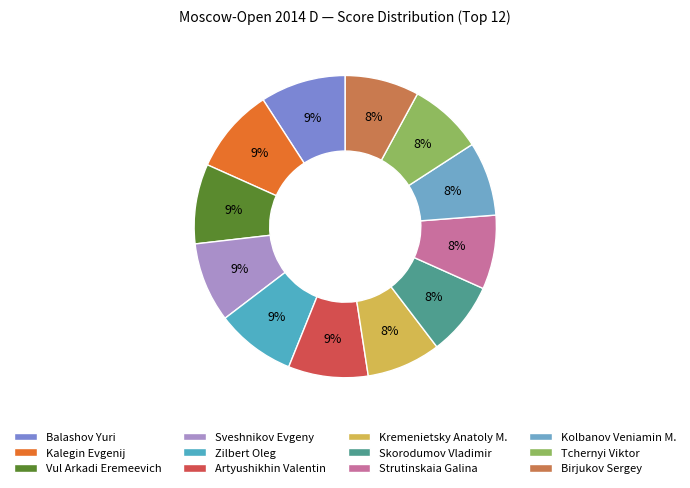

Approximately how many times larger is the value at Zilbert Oleg compared to Kalegin Evgenij?

0.9